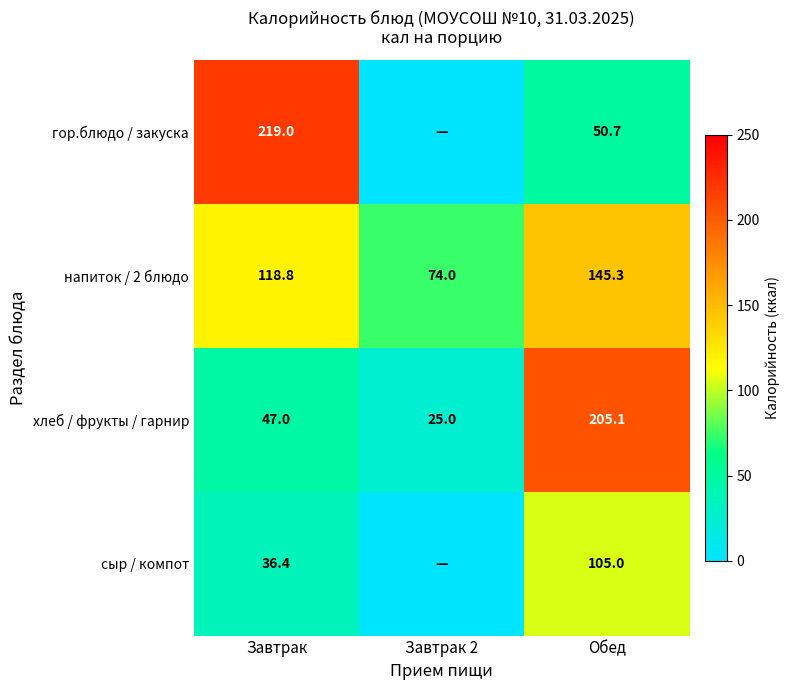

The гор.блюдо / закуска series shows 90.7 at Обед. True or false?

False